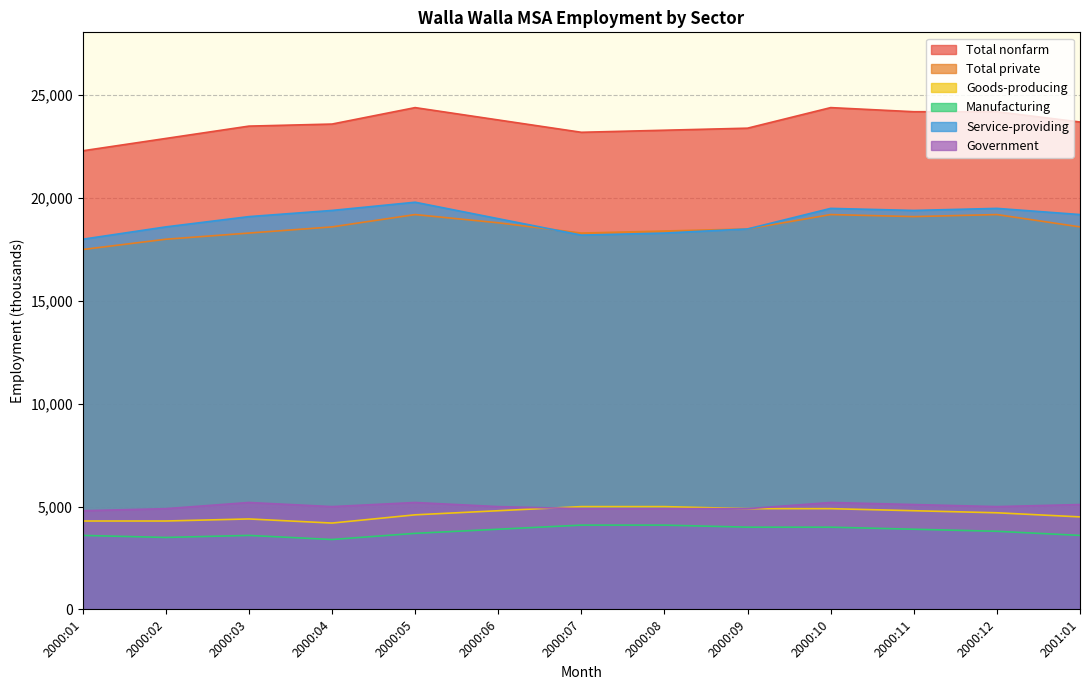

At which label is Total private closest to 18350?

2000:03